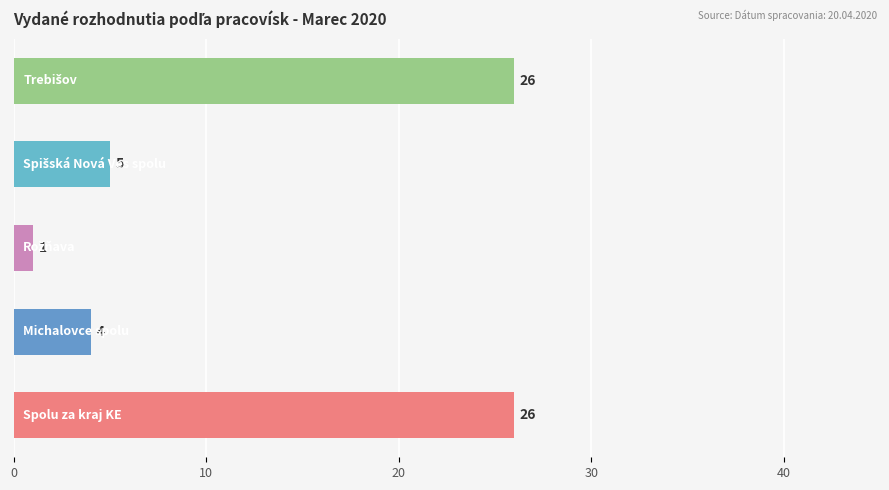

Reading bottom to top, what are all the values shown in this chart?

26	4	1	5	26